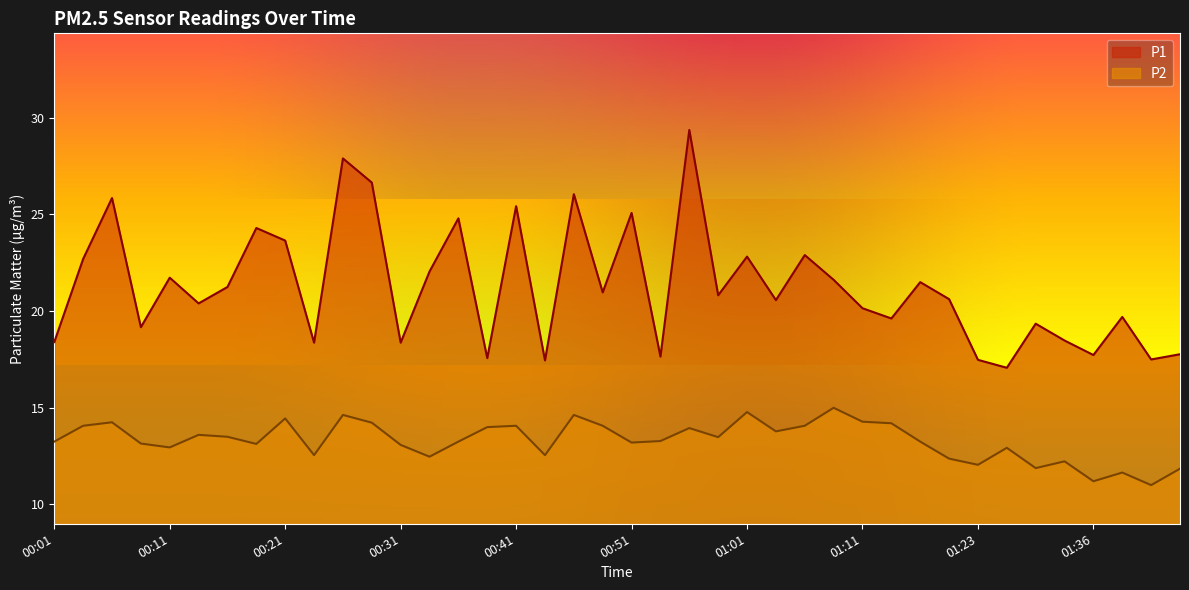

Reading right to left, list all the values displayed in this chart.

P1: 01:43=17.8	01:41=17.5	01:38=19.7	01:36=17.7	01:31=18.5	01:28=19.4	01:26=17.1	01:23=17.5	01:21=20.6	01:18=21.5	01:13=19.6	01:11=20.1	01:08=21.6	01:06=22.9	01:03=20.6	01:01=22.8	00:58=20.8	00:56=29.4	00:53=17.6	00:51=25.1	00:48=21.0	00:46=26.1	00:43=17.4	00:41=25.4	00:38=17.6	00:36=24.8	00:33=22.1	00:31=18.4	00:28=26.6	00:26=27.9	00:23=18.4	00:21=23.6	00:18=24.3	00:16=21.2	00:13=20.4	00:11=21.7	00:08=19.2	00:06=25.9	00:03=22.7	00:01=18.4
P2: 01:43=11.8	01:41=11.0	01:38=11.7	01:36=11.2	01:31=12.2	01:28=11.9	01:26=12.9	01:23=12.1	01:21=12.4	01:18=13.2	01:13=14.2	01:11=14.3	01:08=15.0	01:06=14.1	01:03=13.8	01:01=14.8	00:58=13.5	00:56=13.9	00:53=13.3	00:51=13.2	00:48=14.1	00:46=14.6	00:43=12.6	00:41=14.1	00:38=14.0	00:36=13.2	00:33=12.5	00:31=13.1	00:28=14.2	00:26=14.6	00:23=12.6	00:21=14.4	00:18=13.1	00:16=13.5	00:13=13.6	00:11=12.9	00:08=13.2	00:06=14.2	00:03=14.1	00:01=13.2